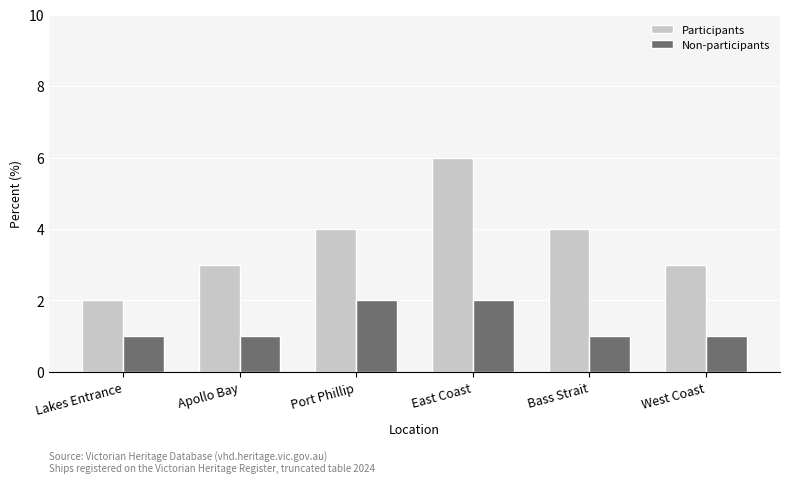

At how many categories does at least one series exceed 1?

6